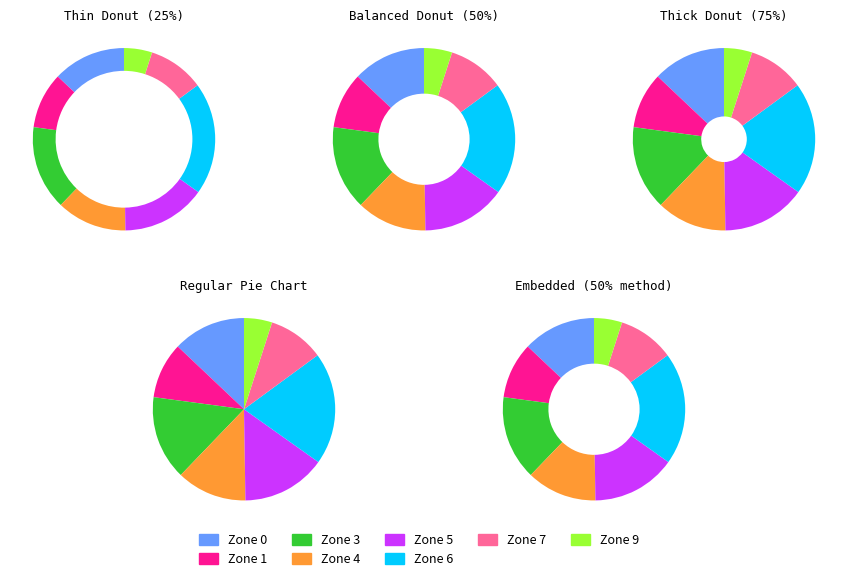

Approximately how many times larger is the value at Zone 6 compared to Zone 1?

2.0